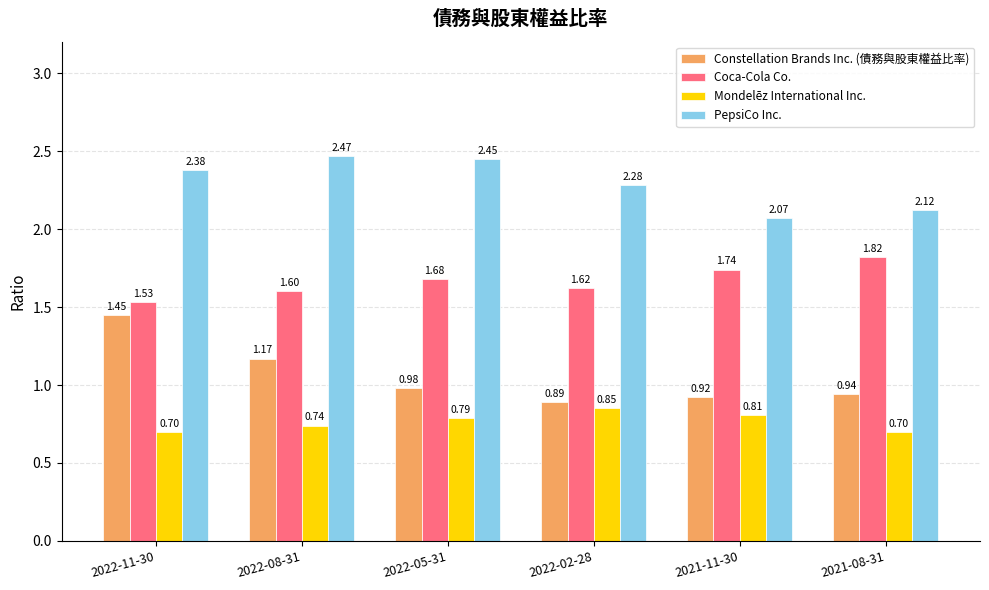

Which series has the largest total across all categories?

PepsiCo Inc.